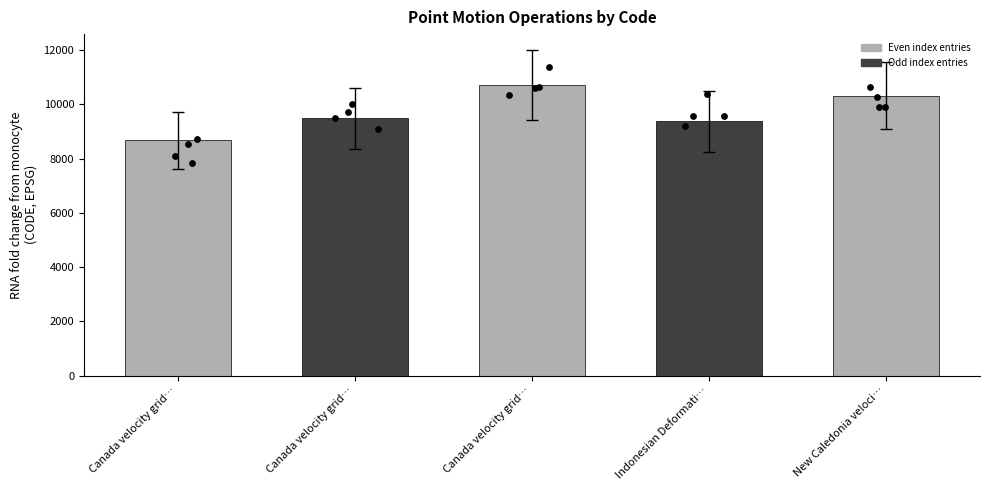

What is the change in value from Canada velocity grid… to New Caledonia veloci…?

-430.1